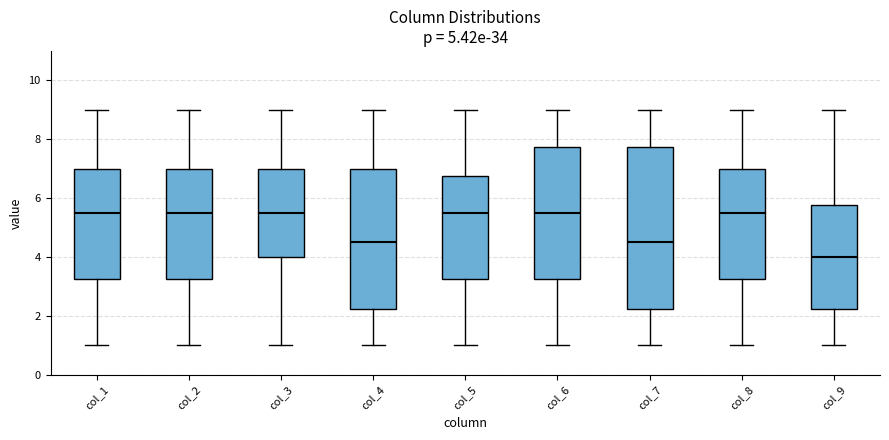

Reading left to right, read every box against the y-axis: the position of its median line, the range the box covers, and the ends of its whiskers. The values are not printed on the chart, so give them approximately, as read against the axis.

col_1: median 5.6, box 3.2 to 7.0, whiskers 1.0 to 9.0
col_2: median 5.6, box 3.2 to 7.0, whiskers 1.0 to 9.0
col_3: median 5.6, box 4.0 to 7.0, whiskers 1.0 to 9.0
col_4: median 4.6, box 2.2 to 7.0, whiskers 1.0 to 9.0
col_5: median 5.6, box 3.2 to 6.8, whiskers 1.0 to 9.0
col_6: median 5.6, box 3.2 to 7.8, whiskers 1.0 to 9.0
col_7: median 4.6, box 2.2 to 7.8, whiskers 1.0 to 9.0
col_8: median 5.6, box 3.2 to 7.0, whiskers 1.0 to 9.0
col_9: median 4.0, box 2.2 to 5.8, whiskers 1.0 to 9.0